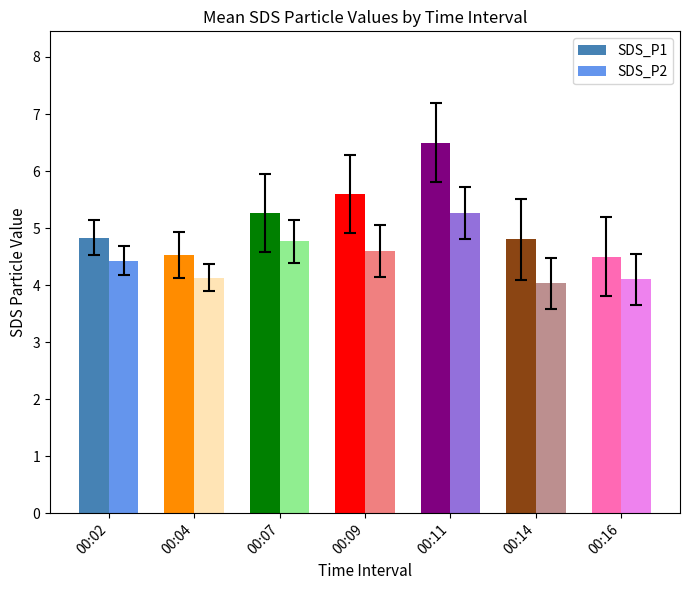

Is it true that SDS_P1 equals 2.2 at 00:11?

False